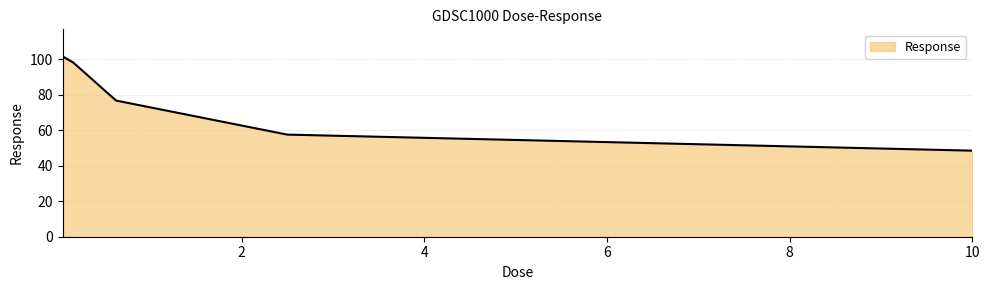

True or false: there are more than 2 points higher than both neighbors.

False